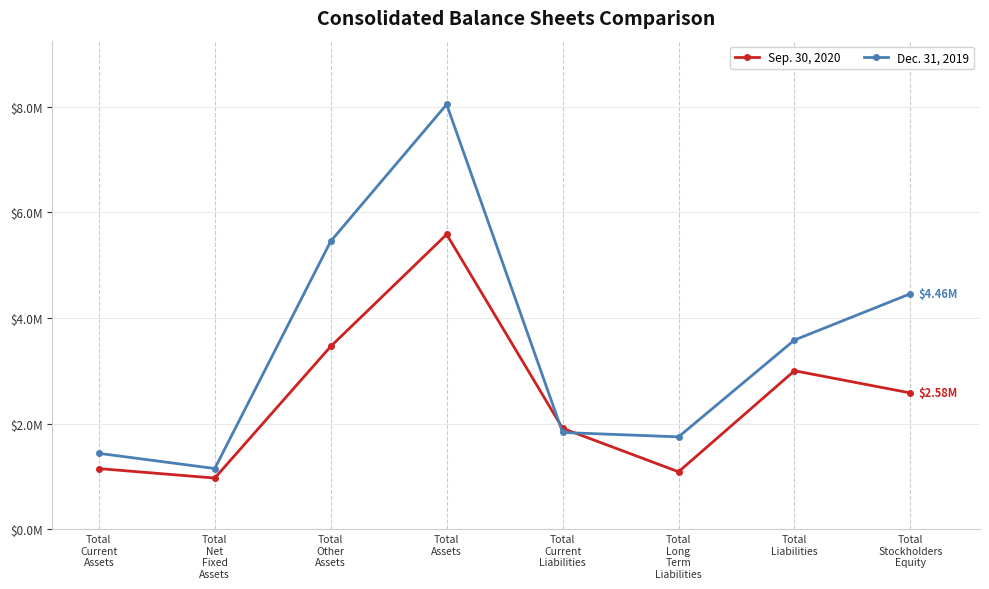

What are all the series names shown in the legend?

Sep. 30, 2020, Dec. 31, 2019